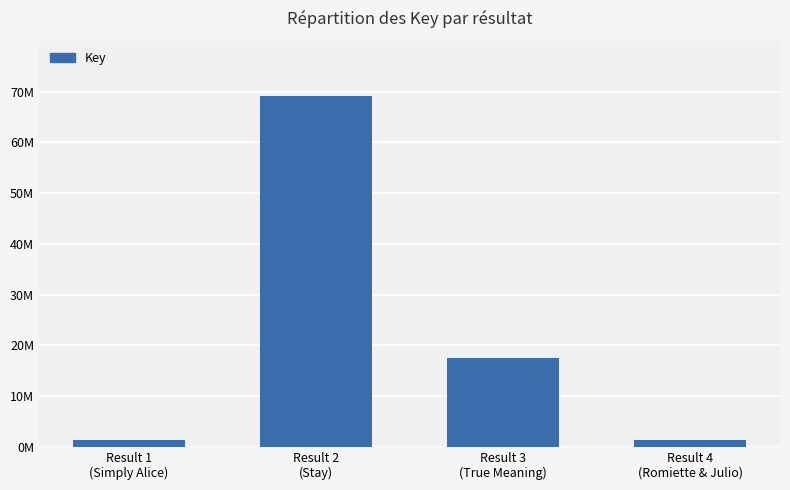

Reading left to right, what are all the values shown in this chart?

1438628	69080350	17574673	1248437